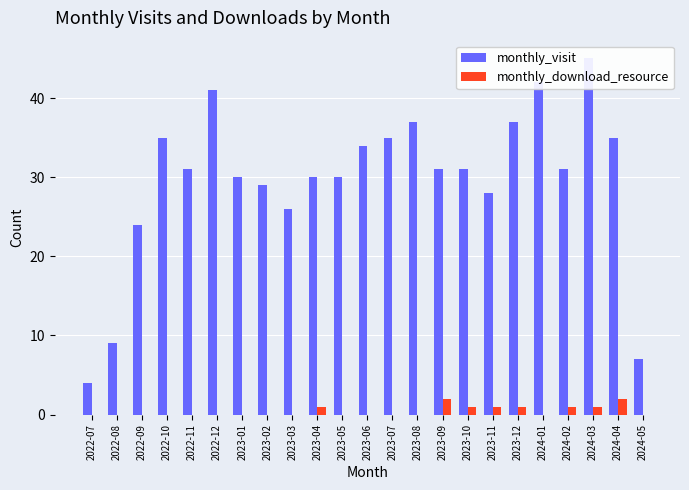

What is the label of the 4th bar from the right?

2024-02